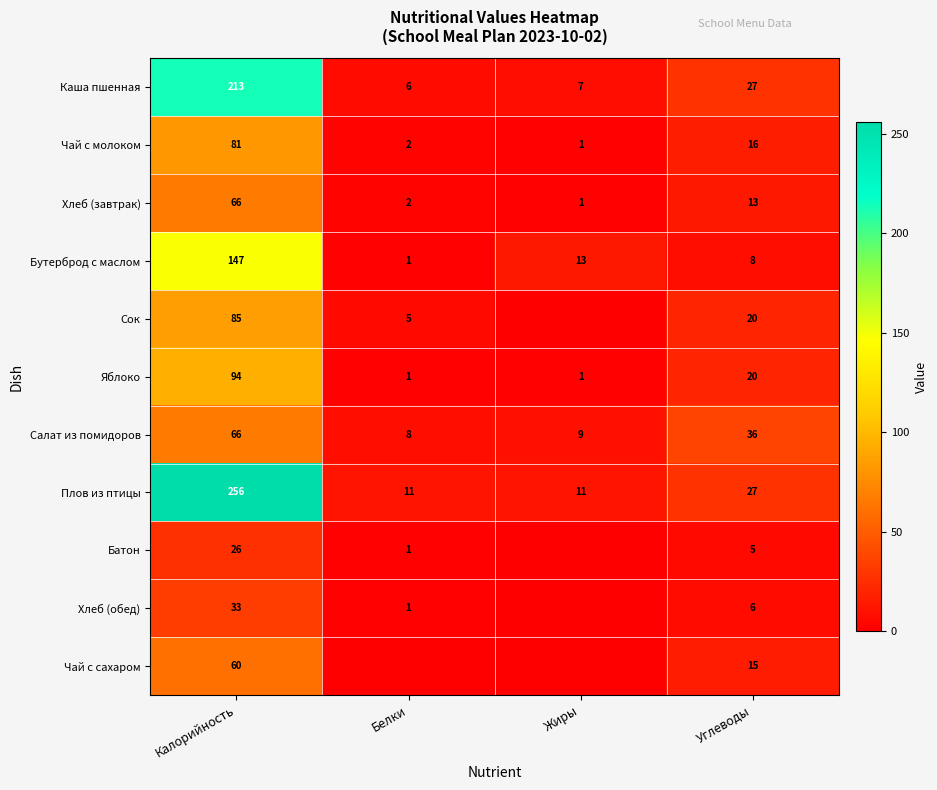

What is the highest value of the Бутерброд с маслом series?

147